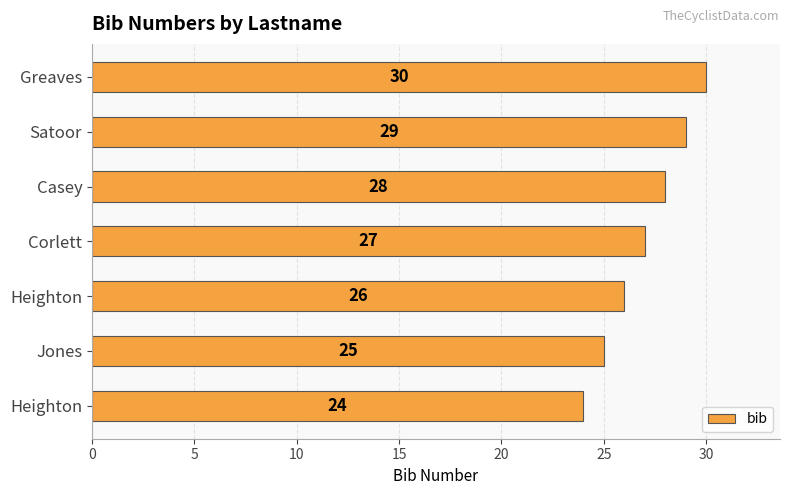

How many data points are less than 27?

3